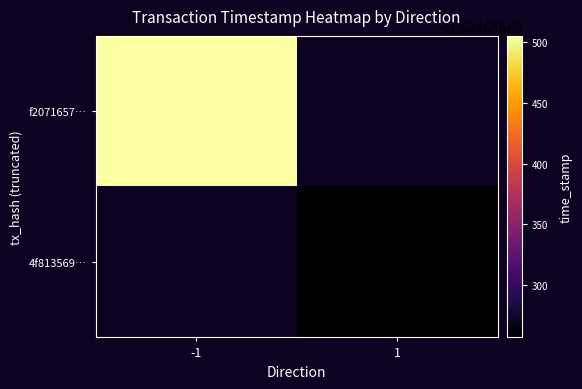

List the series in order of their peak value, highest first.

f2071657dee7094f57250e2a4bd6b48e1e4bb75, 4f81356981f17201e7232b4bc938d2376e753a1